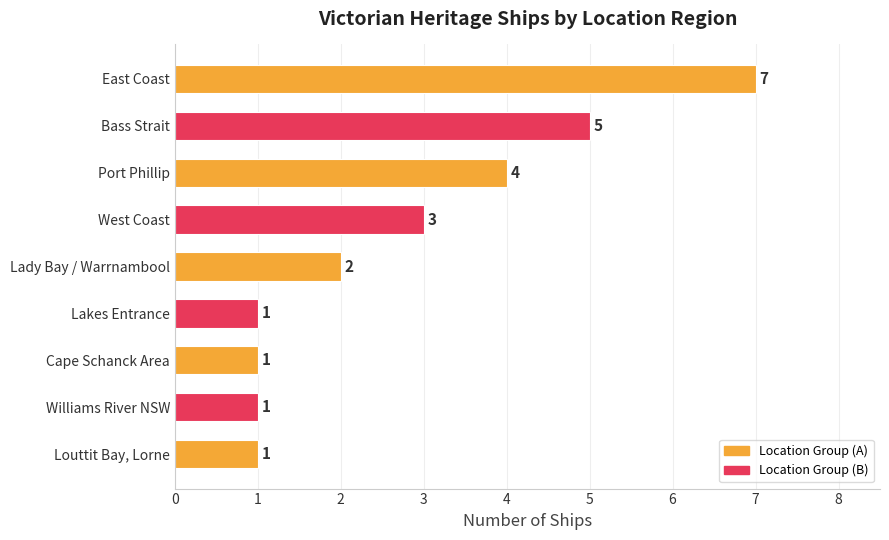

The value at Bass Strait is 2. True or false?

False